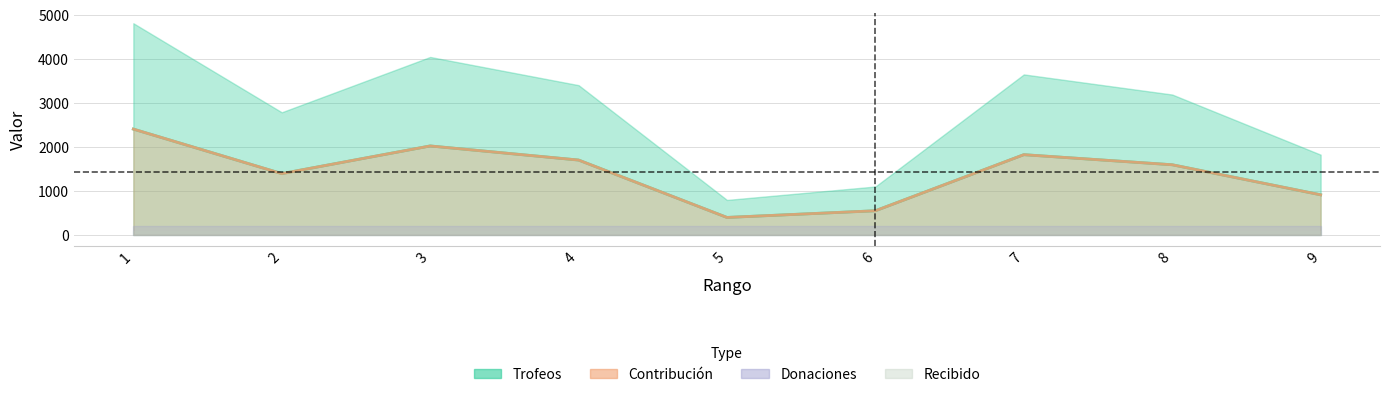

True or false: Trofeos and Contribución cross at least once.

False